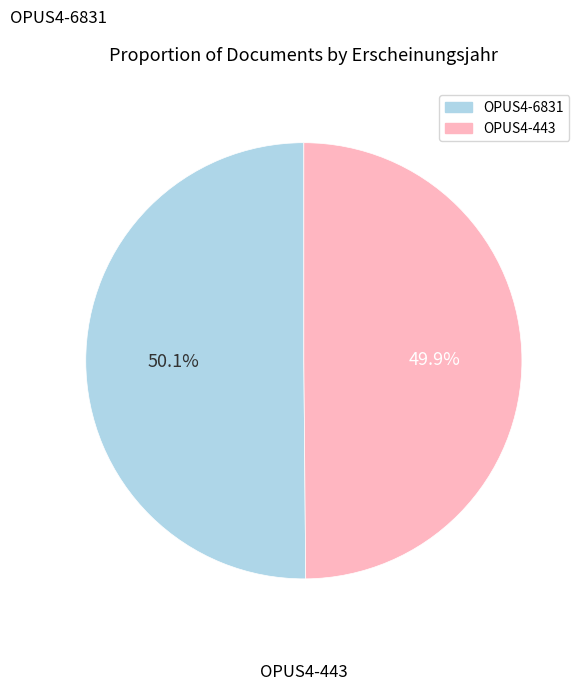

Is there a majority slice in this chart?

Yes